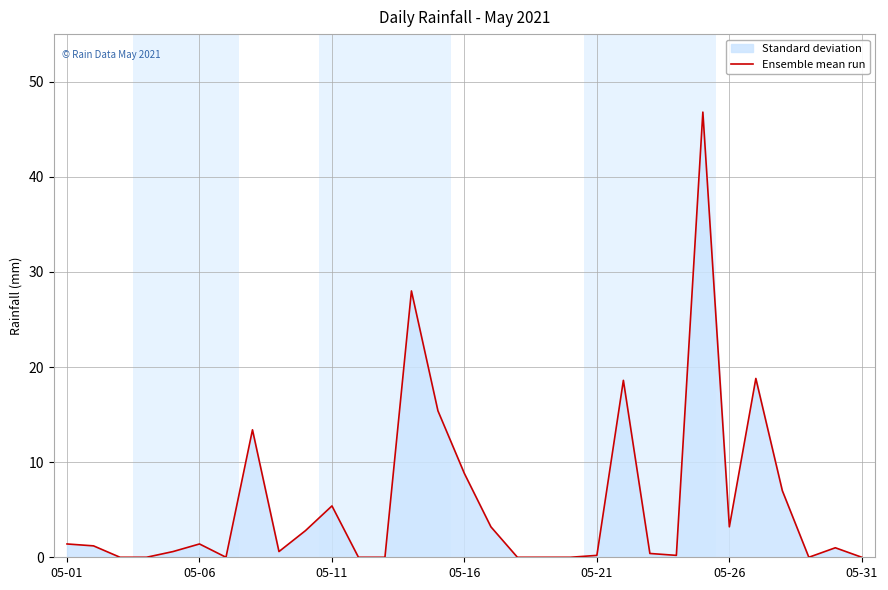

What is the difference between the maximum and minimum values?

46.8